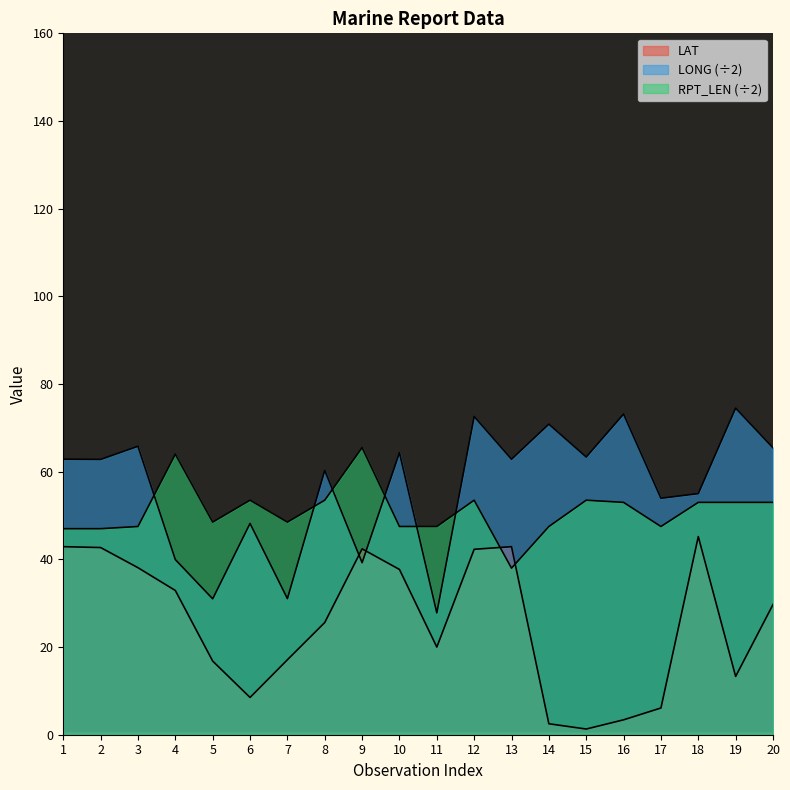

At which label is LONG closest to 51?

6